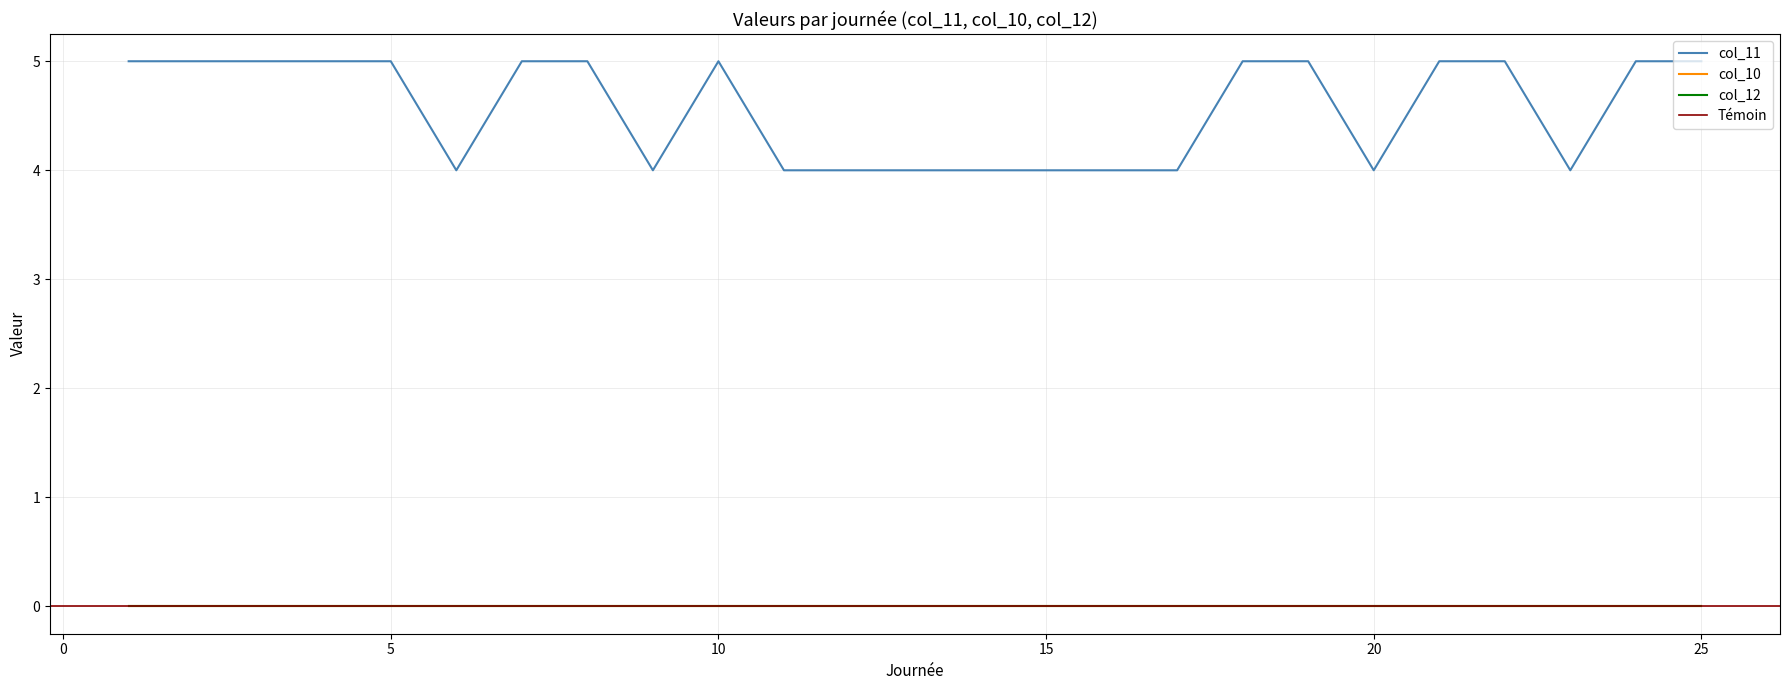

True or false: col_11 and col_12 intersect in this chart.

False